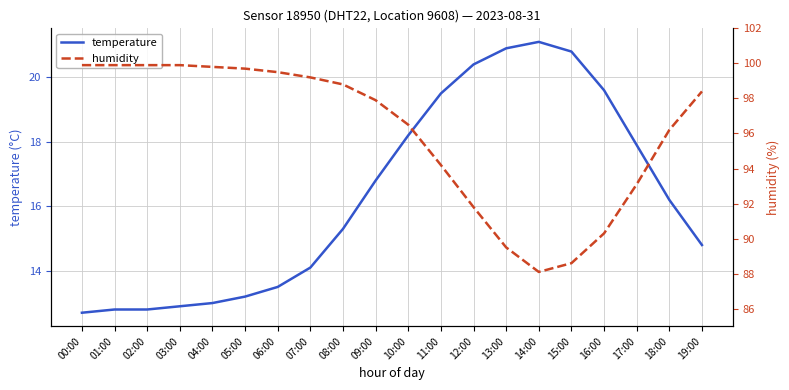

What is the value of the temperature point at the 17th from the left?

19.6